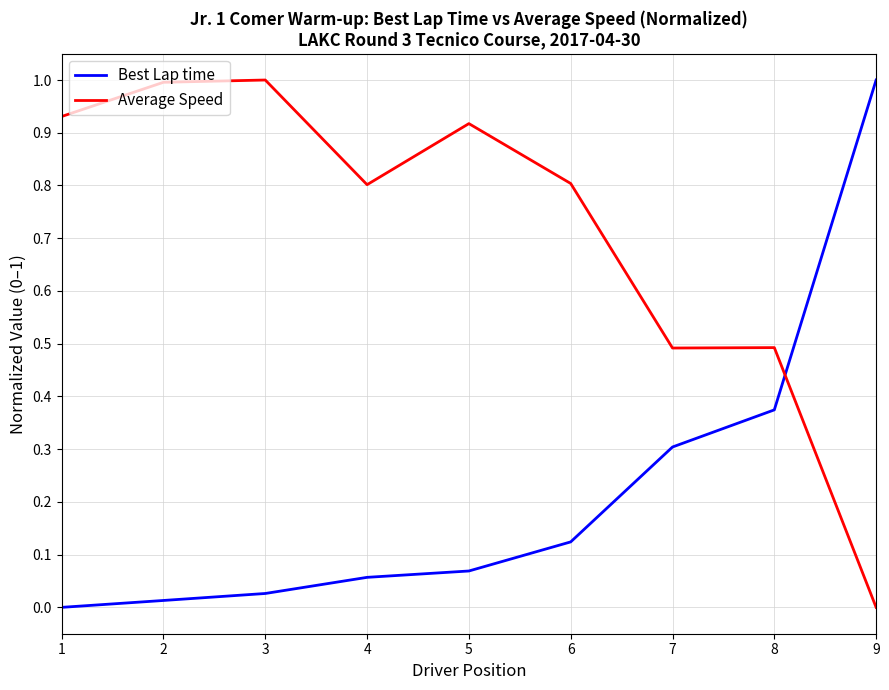

What are all the series names shown in the legend?

Best Lap time, Average Speed